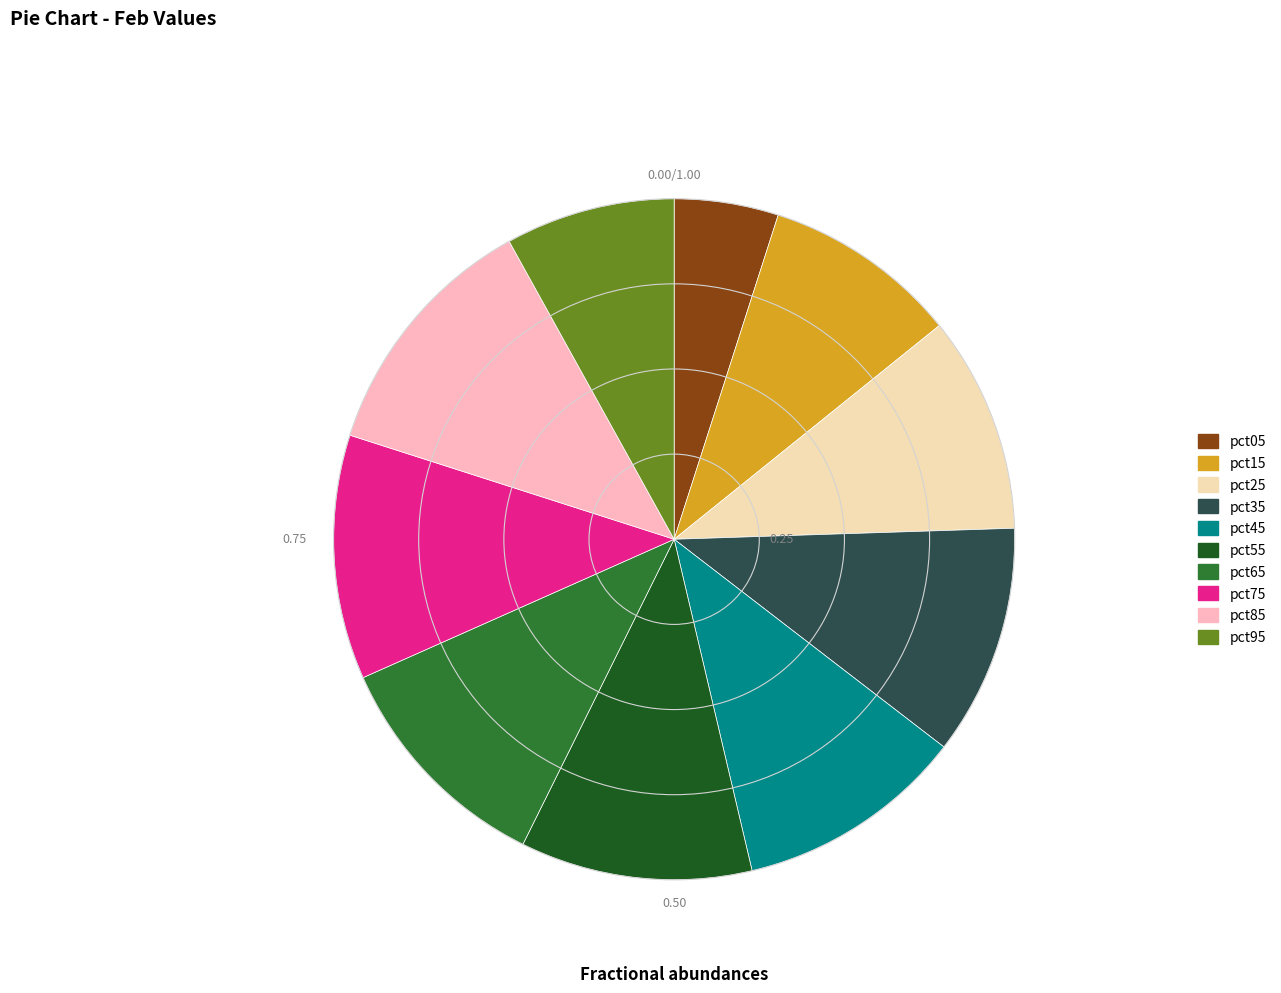

How many slices are in this pie chart?

10